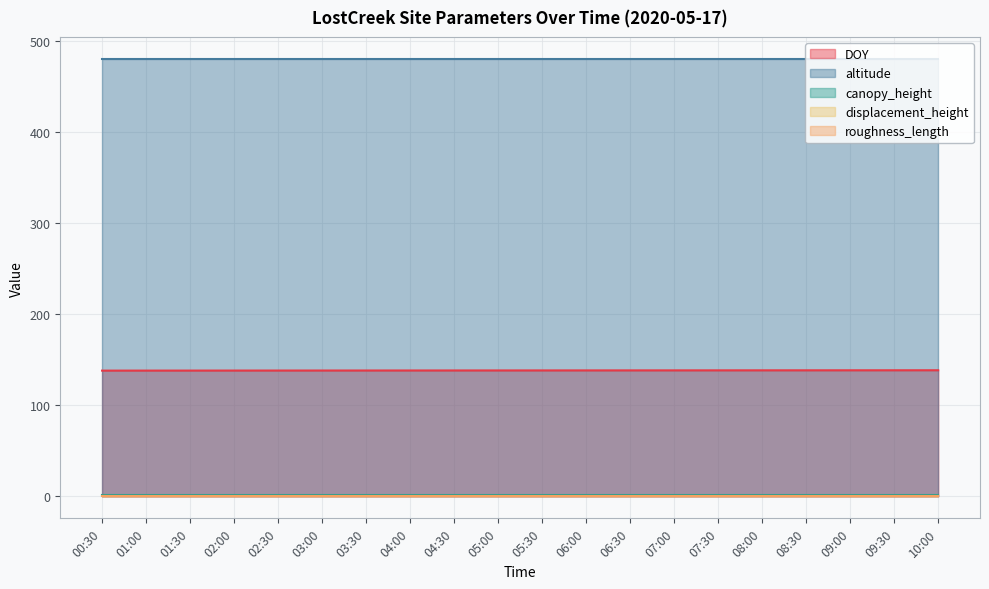

Where is DOY nearest to the value 138?

00:30